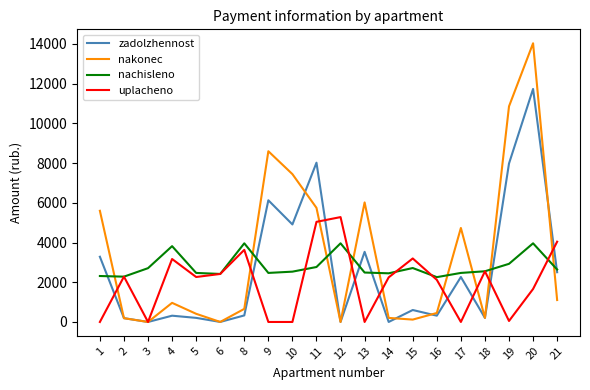

Which series has the widest spread of values?

nakonec